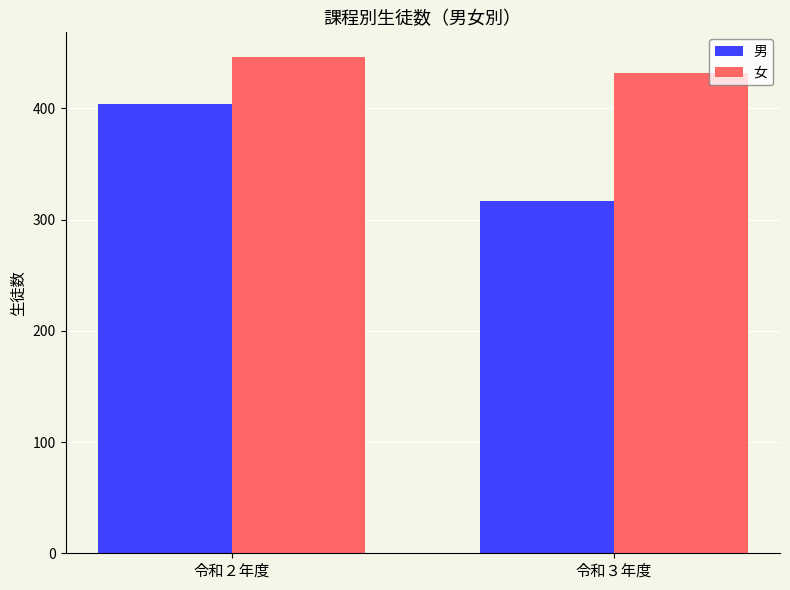

What position from the left is 令和２年度?

1